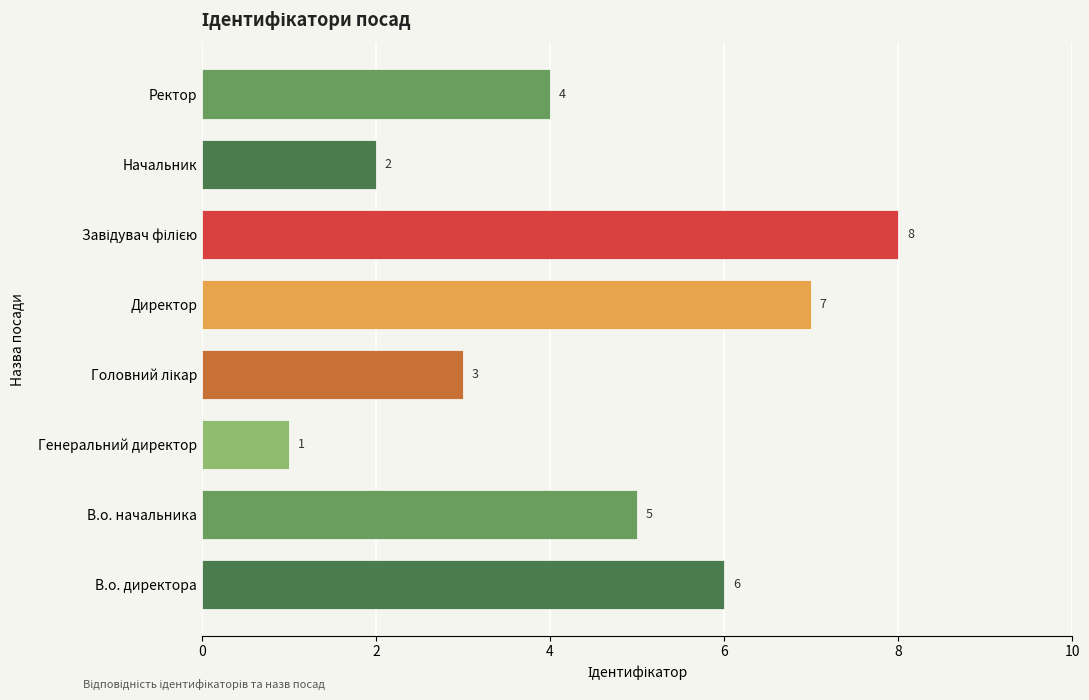

Is it true that the value at Директор is 7?

True